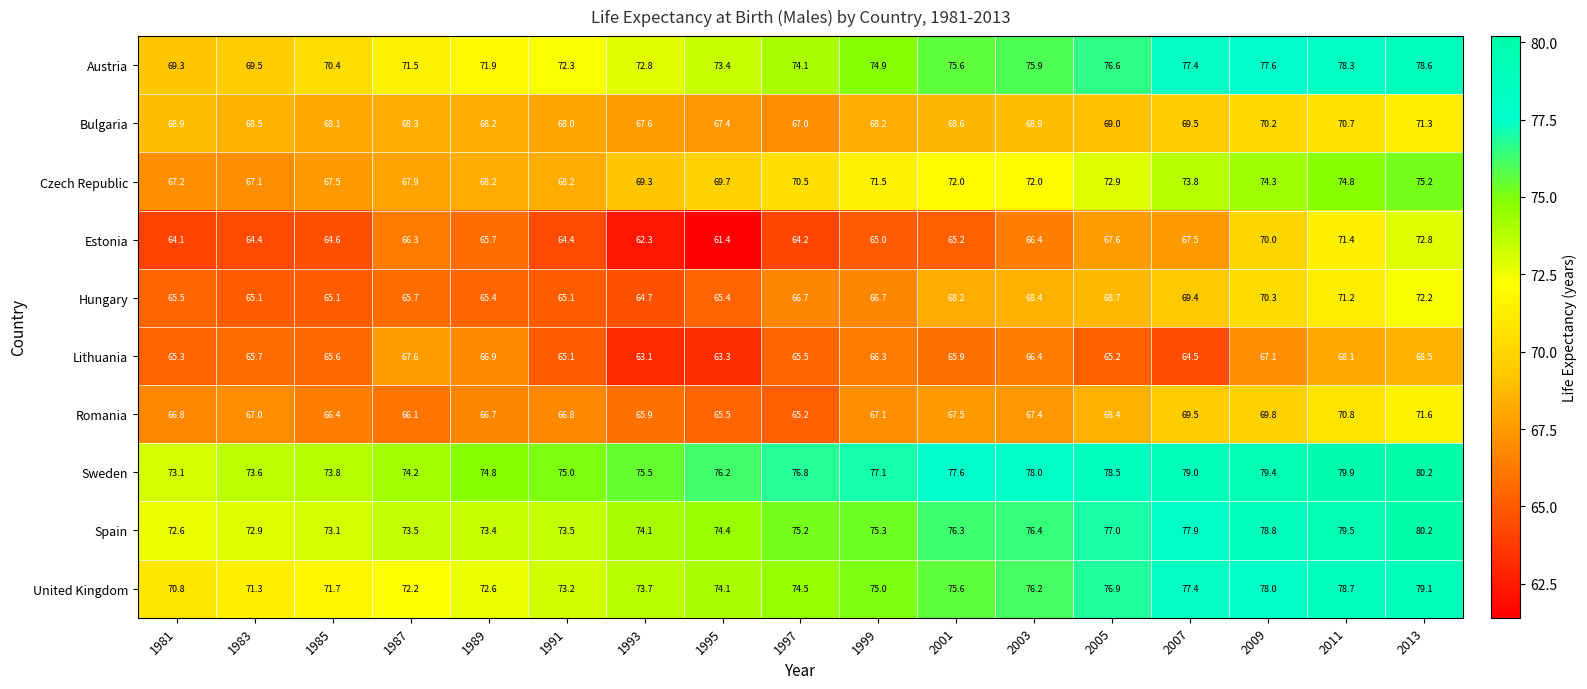

What is the difference between the Sweden values at 1997 and 2005?

1.7